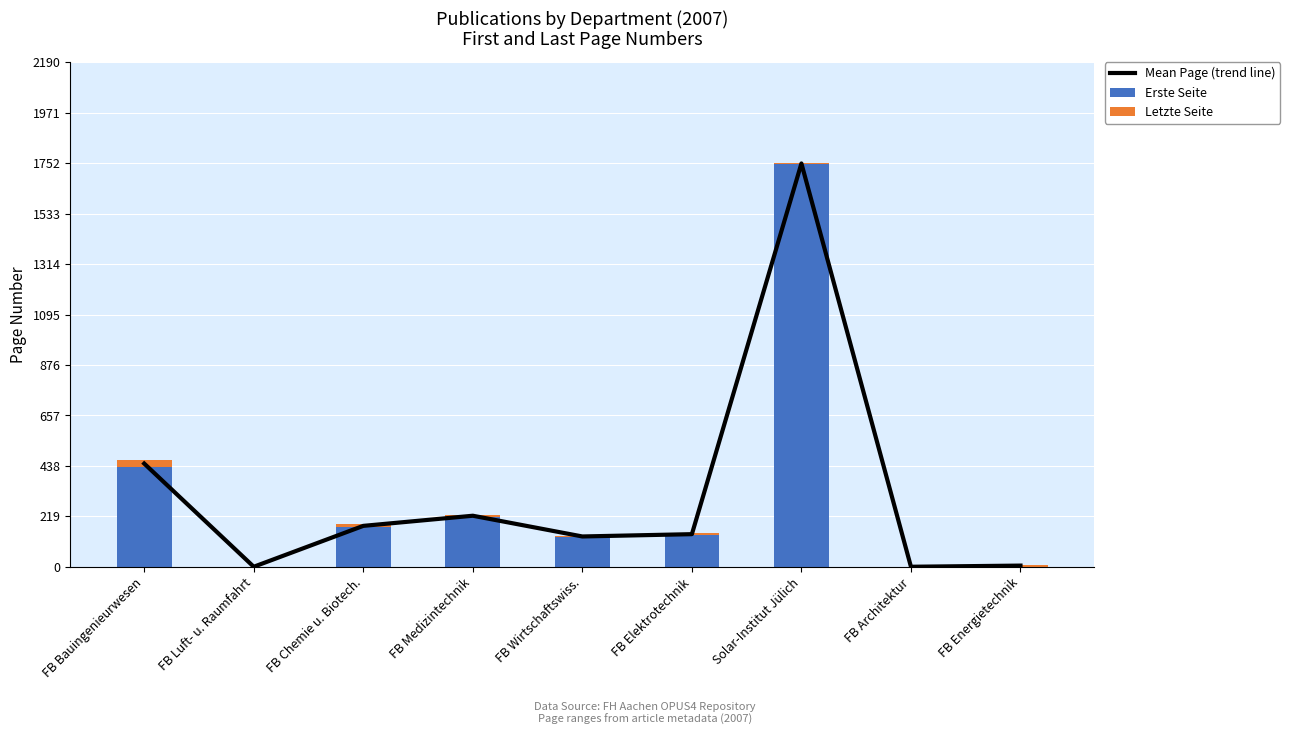

How many values in the Mean Page (trend line) series are below 141?

4